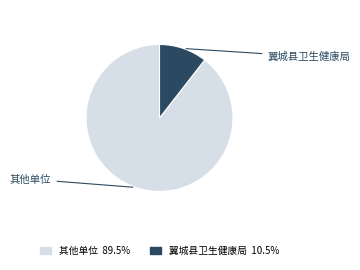

Does any single category account for the majority?

Yes